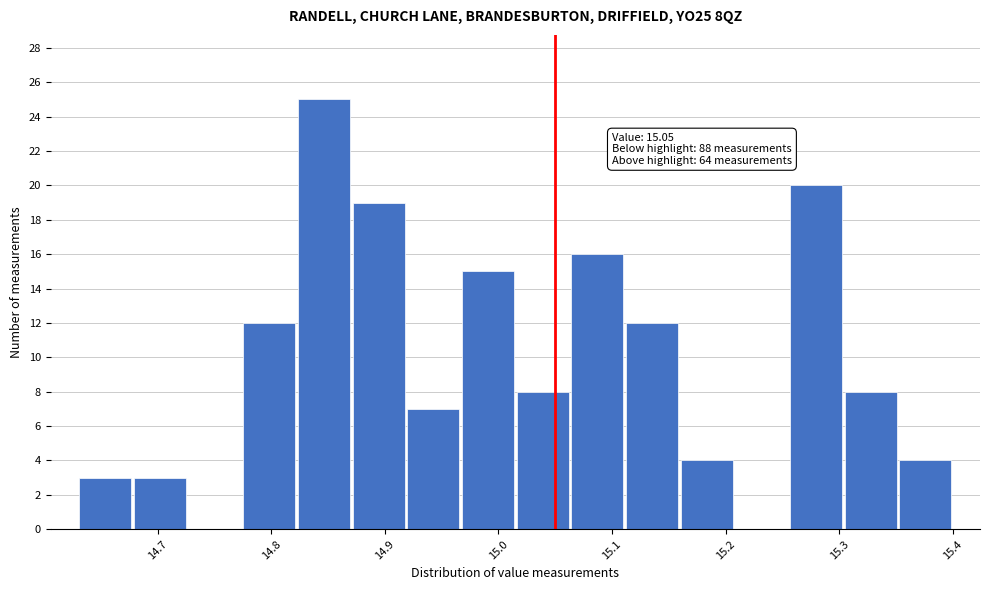

Which range on the x-axis has the tallest bar?

14.82 to 14.87